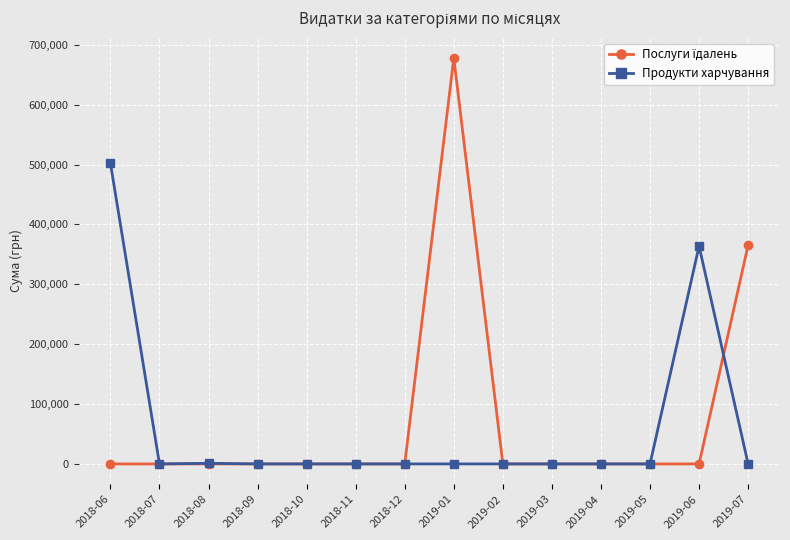

What is the label of the 6th point from the right?

2019-02